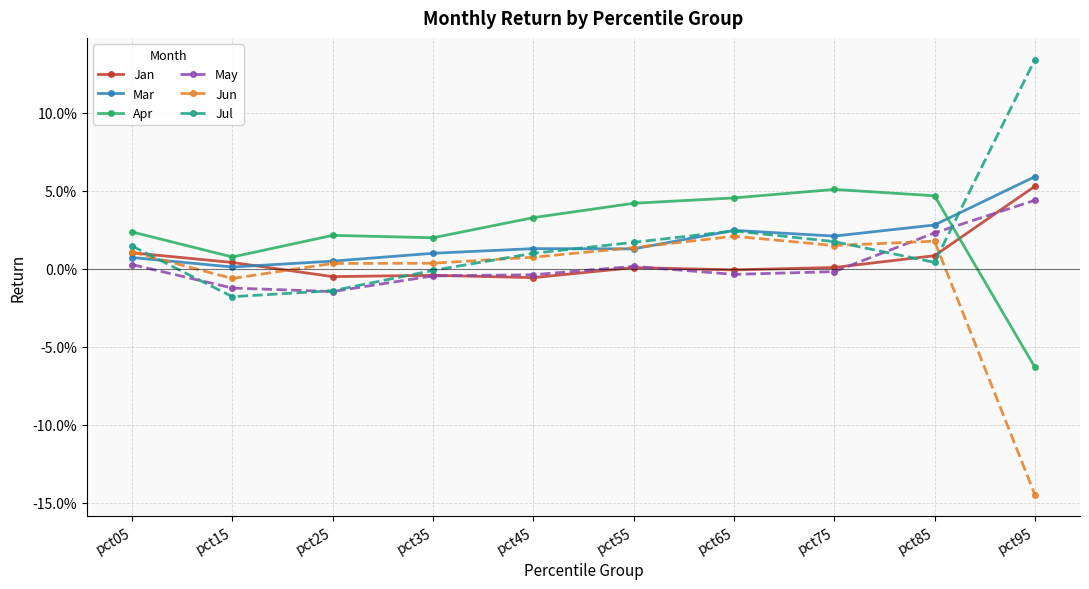

Which label corresponds to the largest value in the chart?

pct95